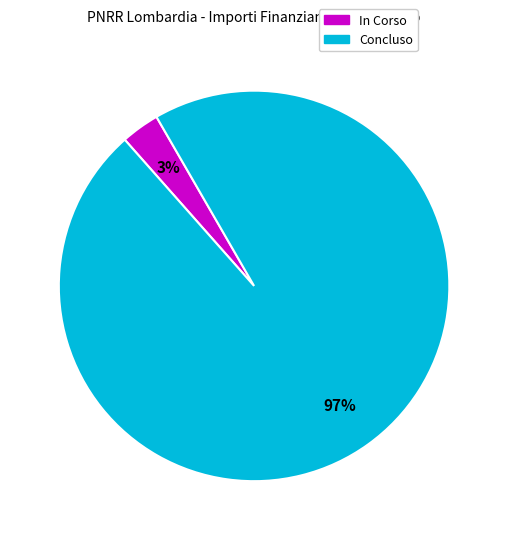

Is it true that Concluso is 87% of the pie?

False